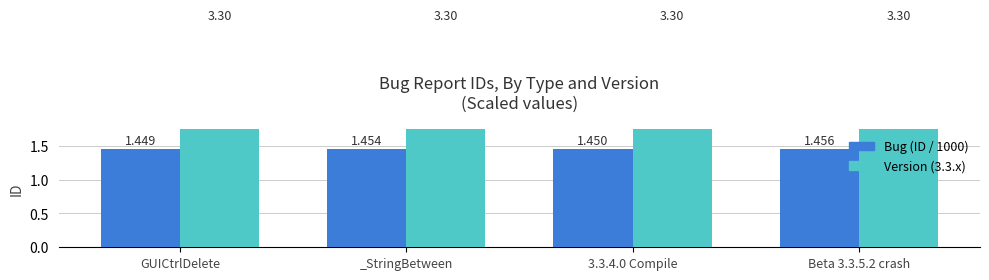

Which category has the highest value in the Bug (ID / 1000) series?

Beta 3.3.5.2 crash